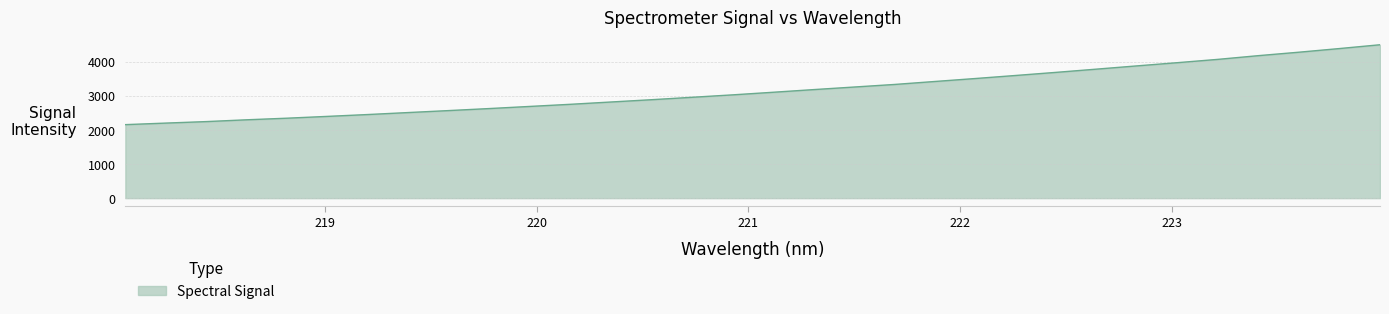

What is the maximum value shown in the chart?

4490.6